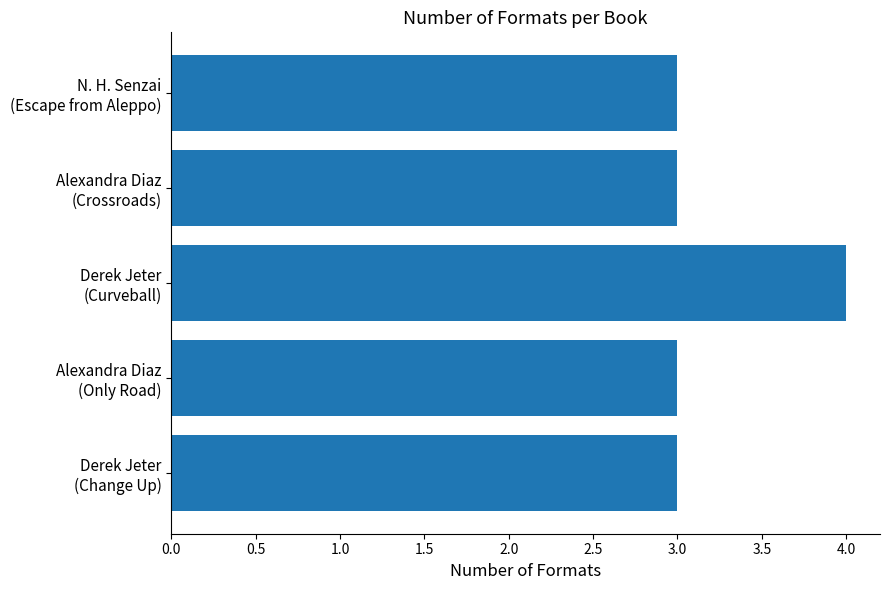

What is the smallest value displayed?

3